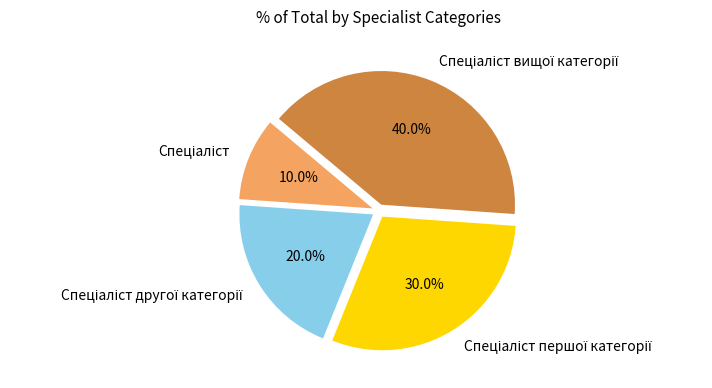

Does any single category account for the majority?

No